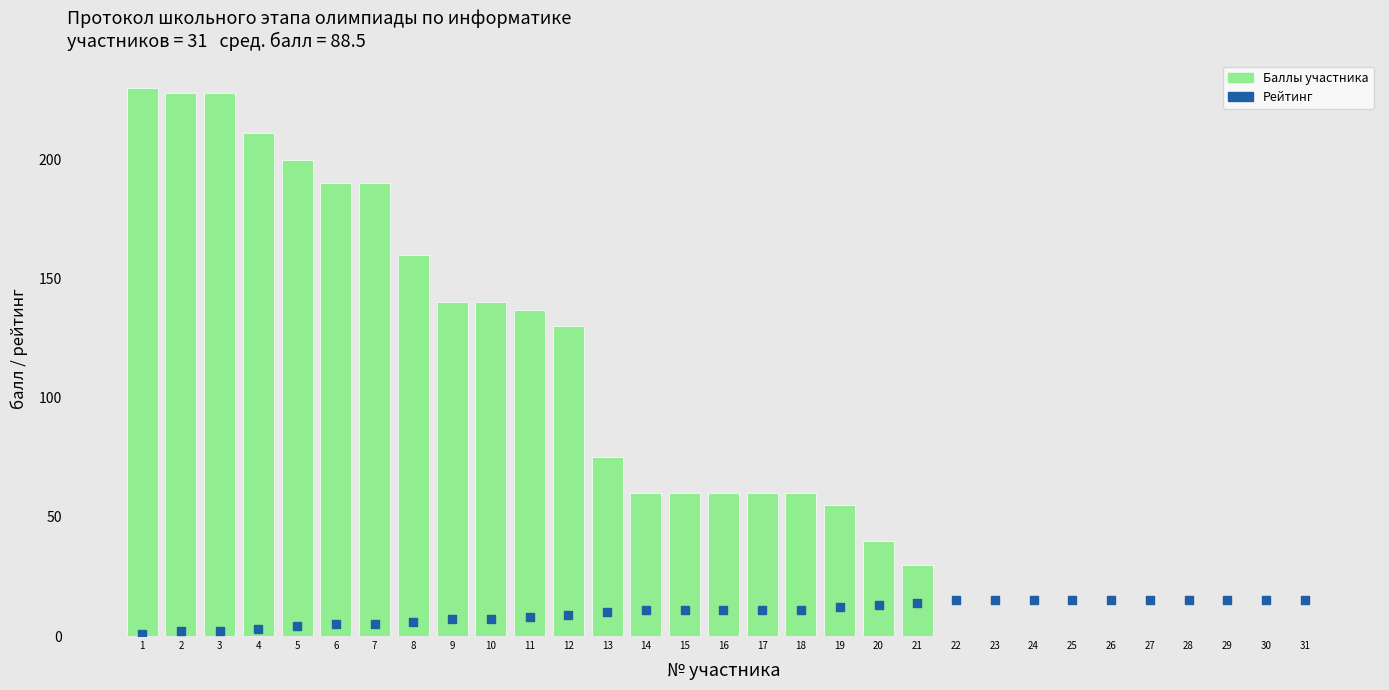

Which series has the largest total across all categories?

Баллы участника